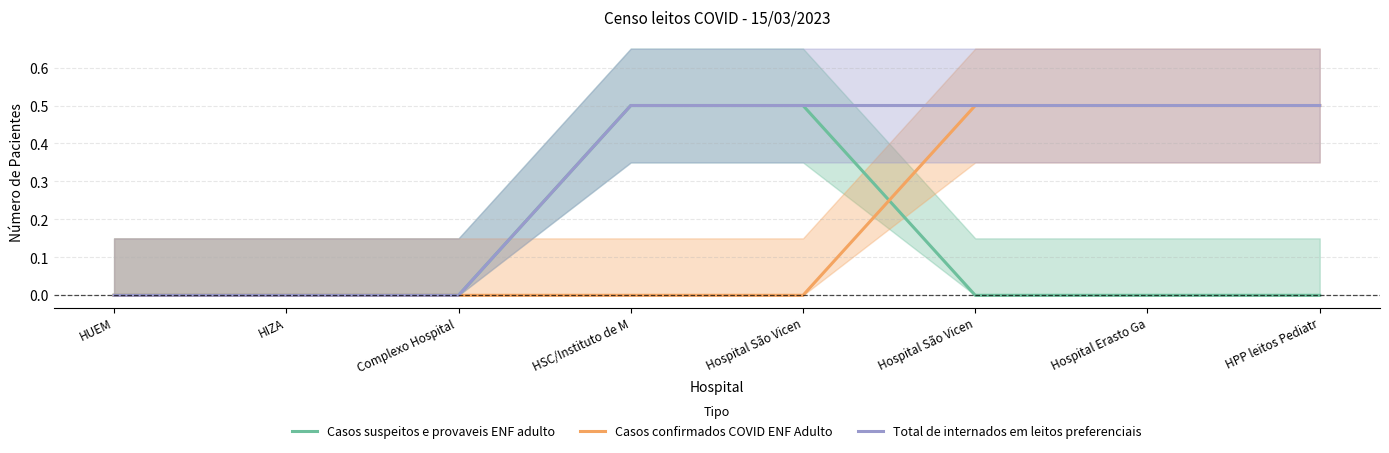

At which label is Casos suspeitos e provaveis ENF adulto closest to 0?

HUEM